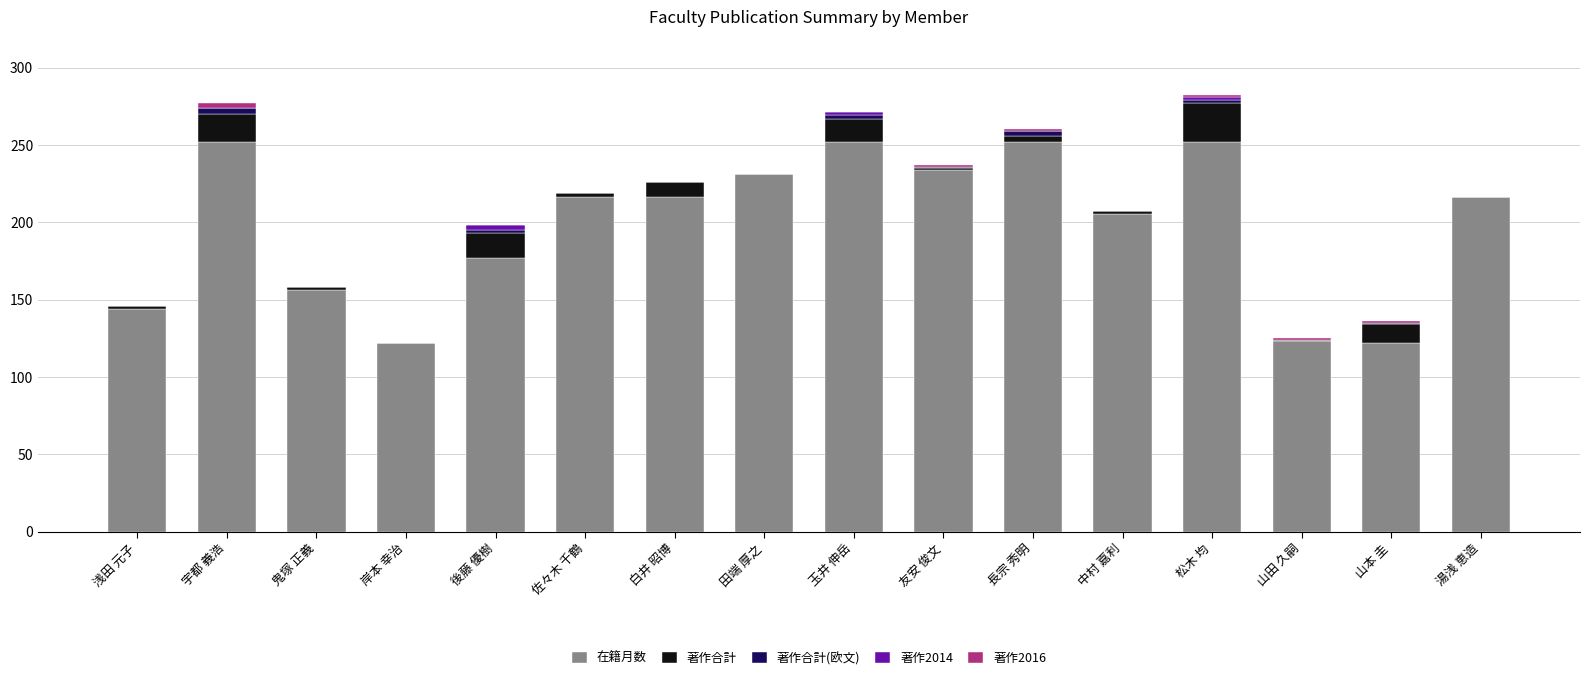

True or false: 在籍月数 has a value of 252 at 松木 均.

True